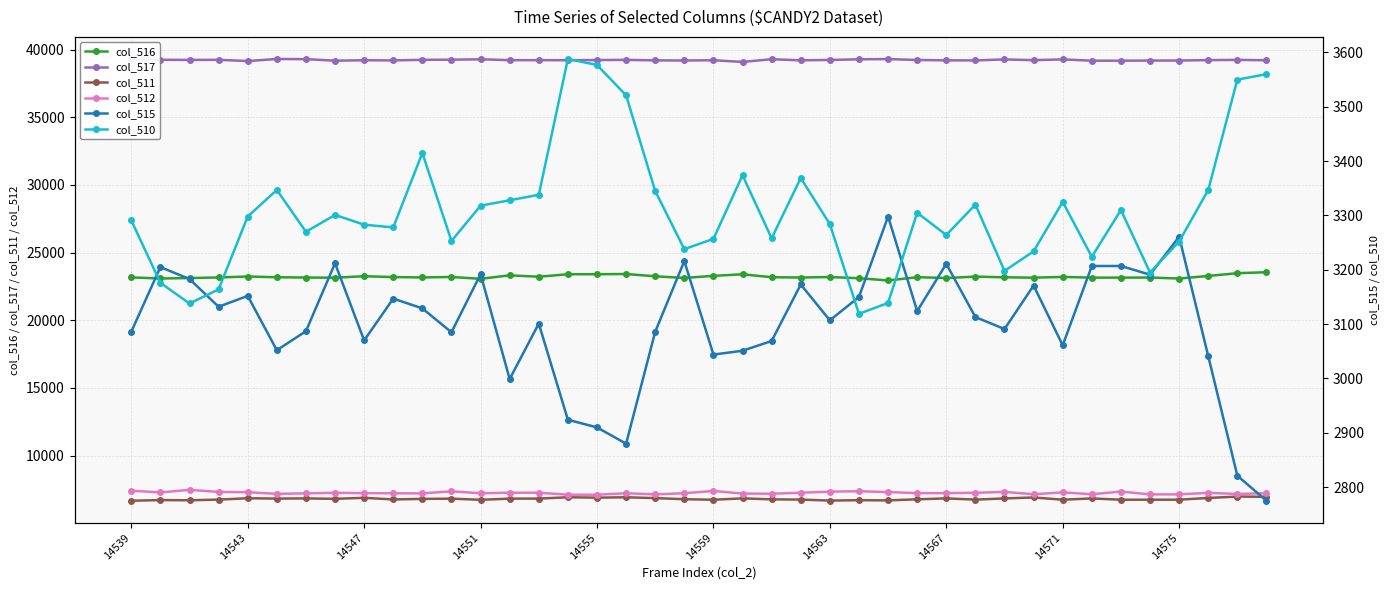

What is the highest value of the col_511 series?

6969